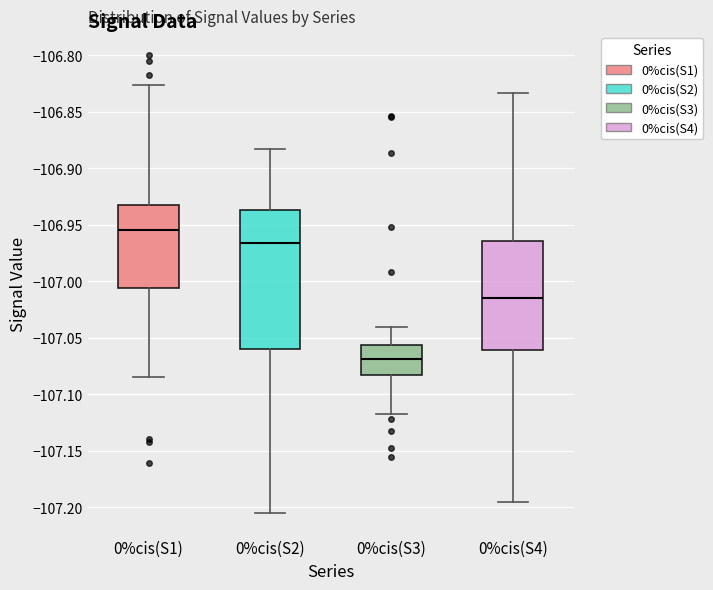

Where is the upper edge of the box for 0%cis(S4) on the y-axis? The values are not printed on the chart, so give them approximately, as read against the axis.

-106.965